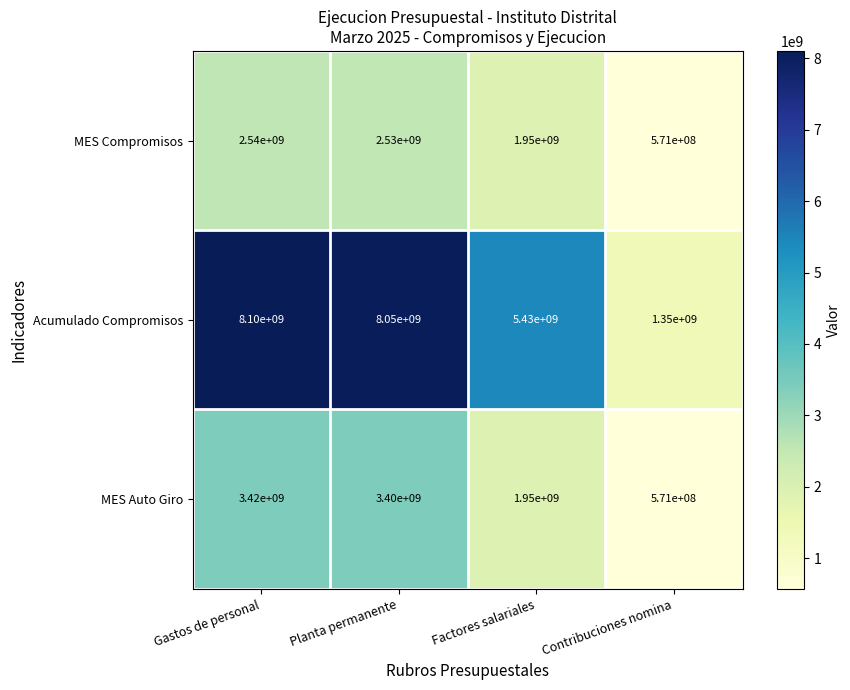

The Acumulado Compromisos series shows 1394395974 at Factores salariales. True or false?

False